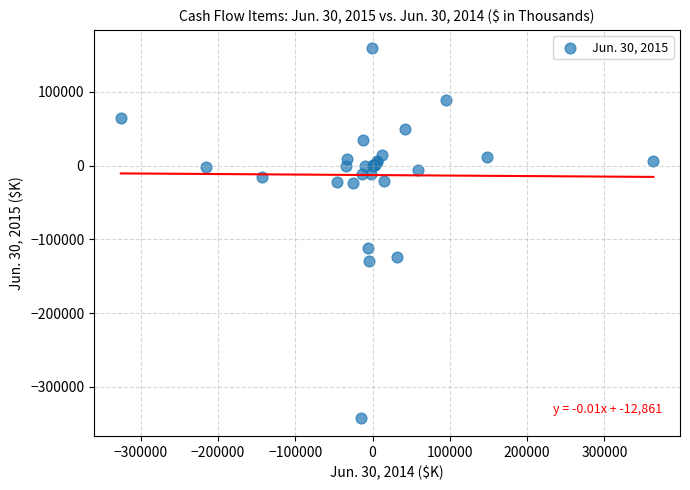

What Y value in the scatter plot is closest to -91497?

-111197